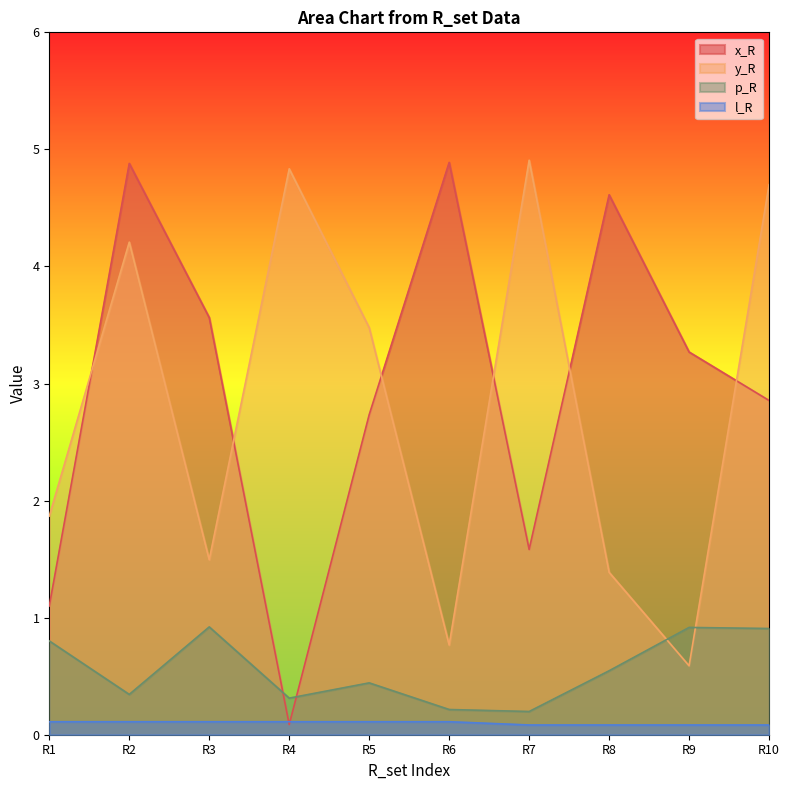

Between which two adjacent categories do x_R and l_R first intersect?

R3 and R4